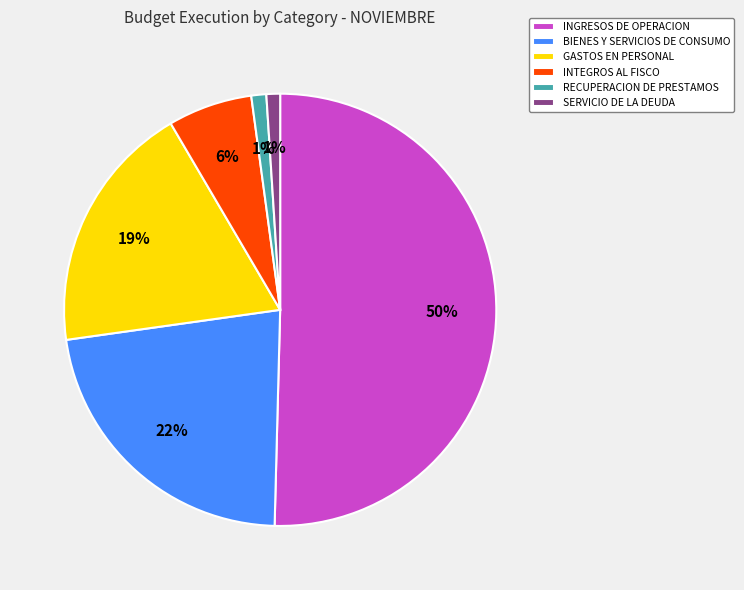

Which category has the biggest portion of the pie?

INGRESOS DE OPERACION